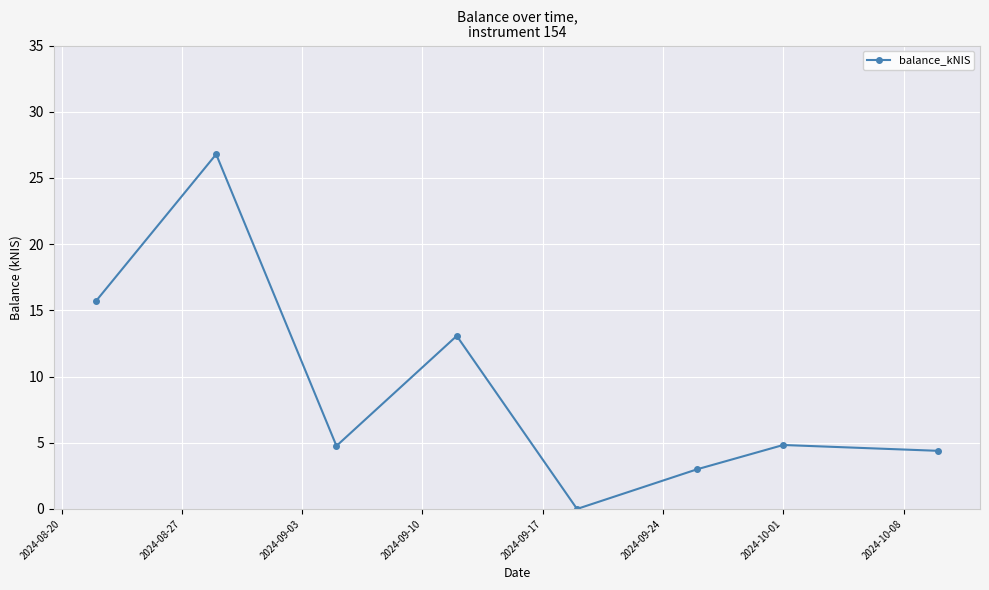

What is the sum of all values?

72.5